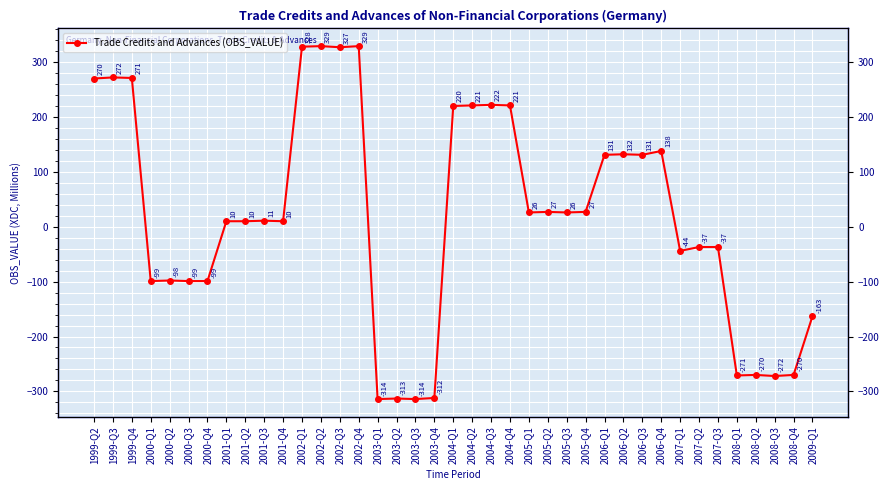

What is the sum of the values at 2001-Q4 and 2003-Q1?

-304